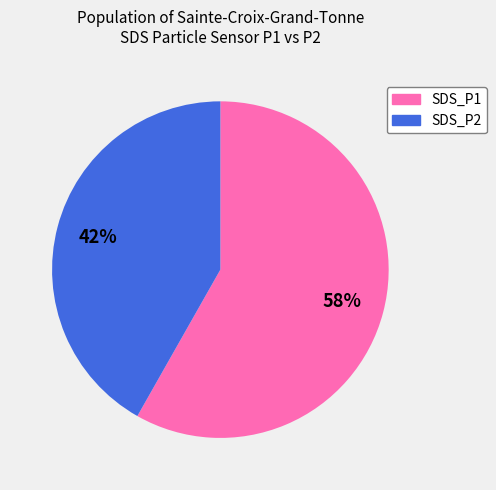

Rank the categories by value from highest to lowest.

SDS_P1, SDS_P2